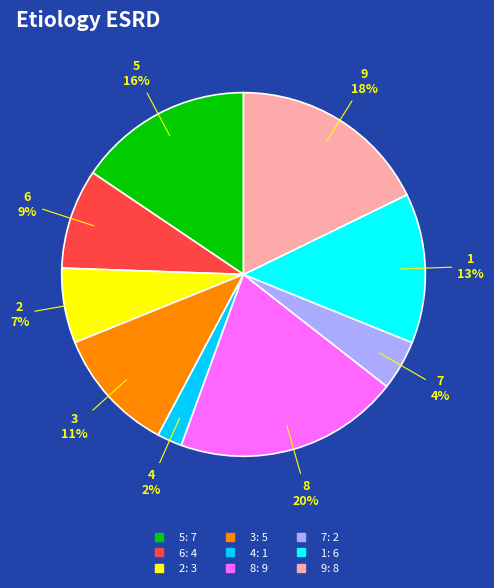

The 3 slice represents 21% of the pie. True or false?

False